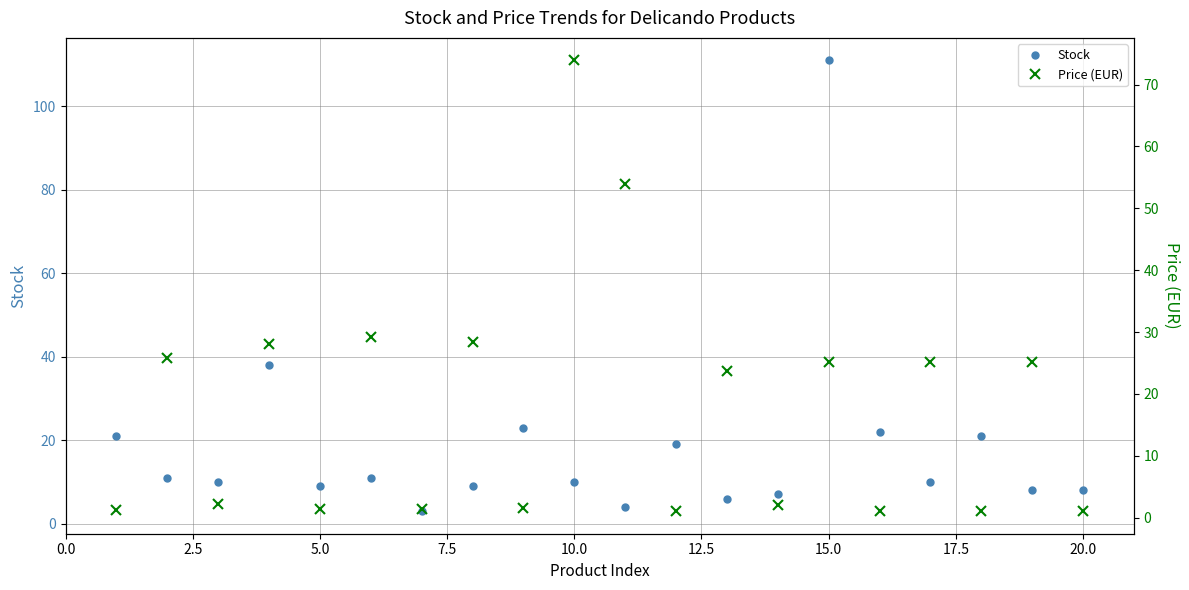

Is it true that Stock equals 5 at 5.0?

False